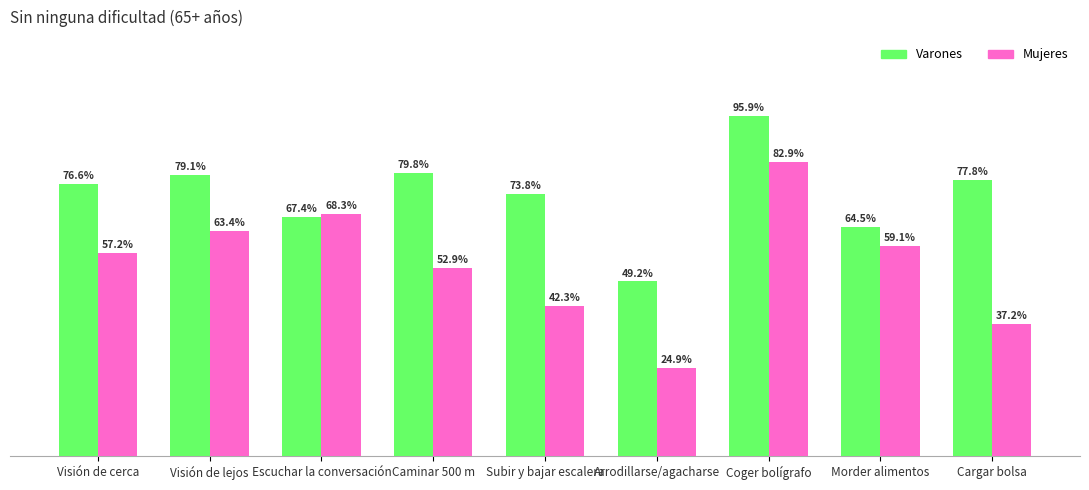

Rank the series by their maximum value, from lowest to highest.

Mujeres, Varones